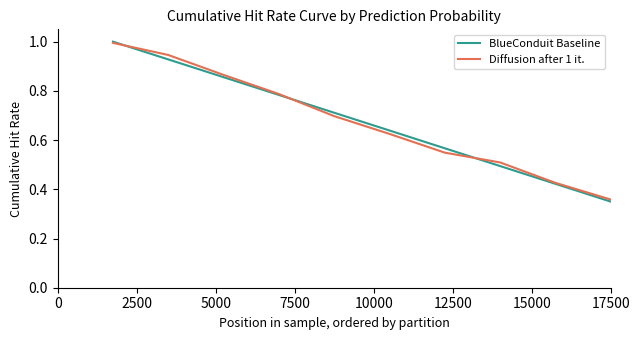

What are all the series names shown in the legend?

BlueConduit Baseline, Diffusion after 1 it.